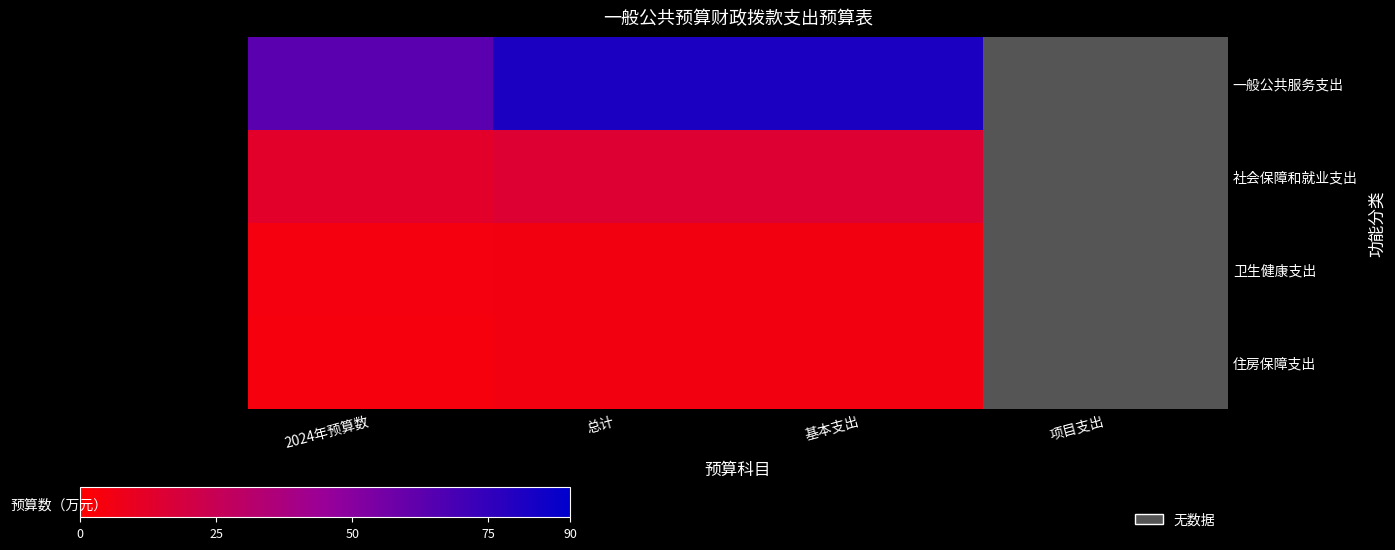

Which series has the largest range (max minus min)?

一般公共服务支出